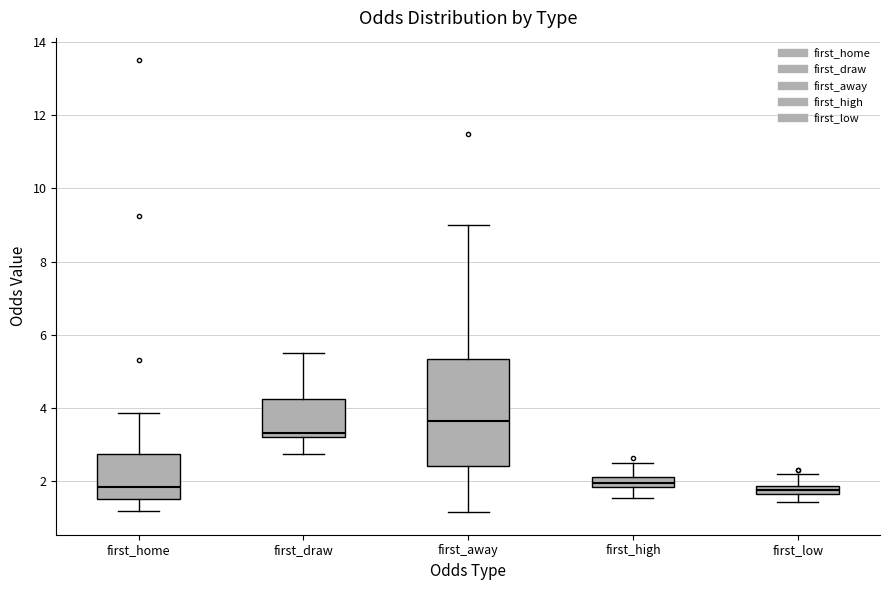

Where does the upper whisker of the box for first_draw end on the y-axis? The values are not printed on the chart, so give them approximately, as read against the axis.

5.6